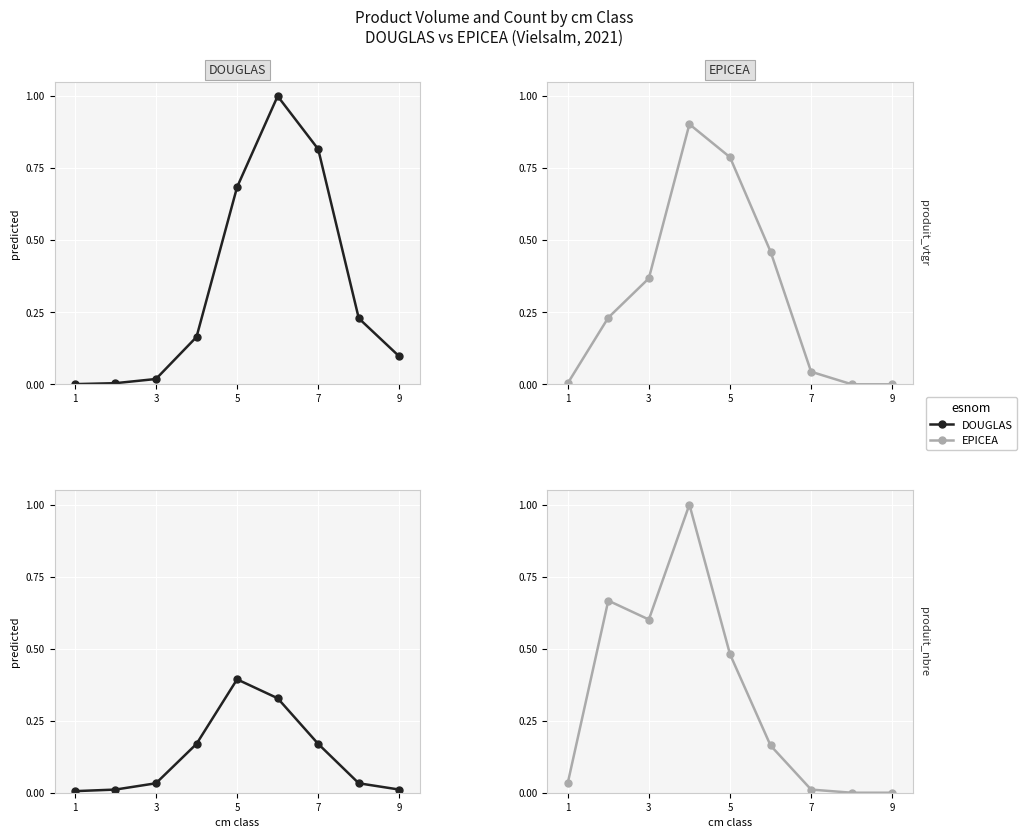

Between 1 and 3, which series saw the biggest shift?

EPICEA